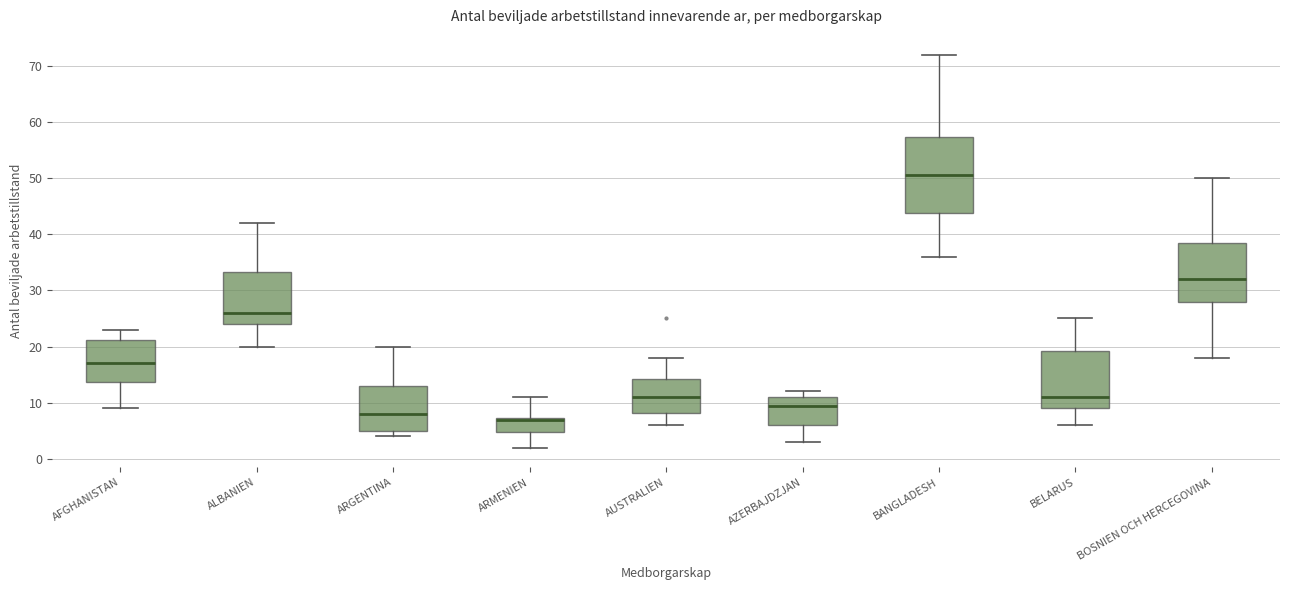

Reading left to right, transcribe this box plot: for each box, give where its median line is, the range the box spans, and where its two whiskers end, as read against the y-axis. The values are not printed on the chart, so give them approximately, as read against the axis.

AFGHANISTAN: median 17, box 14 to 21, whiskers 9 to 23
ALBANIEN: median 26, box 24 to 33, whiskers 20 to 42
ARGENTINA: median 8, box 5 to 13, whiskers 4 to 20
ARMENIEN: median 7 (drawn on the box's upper edge), box 5 to 7, whiskers 2 to 11
AUSTRALIEN: median 11, box 8 to 14, whiskers 6 to 18
AZERBAJDZJAN: median 10, box 6 to 11, whiskers 3 to 12
BANGLADESH: median 51, box 44 to 57, whiskers 36 to 72
BELARUS: median 11, box 9 to 19, whiskers 6 to 25
BOSNIEN OCH HERCEGOVINA: median 32, box 28 to 39, whiskers 18 to 50